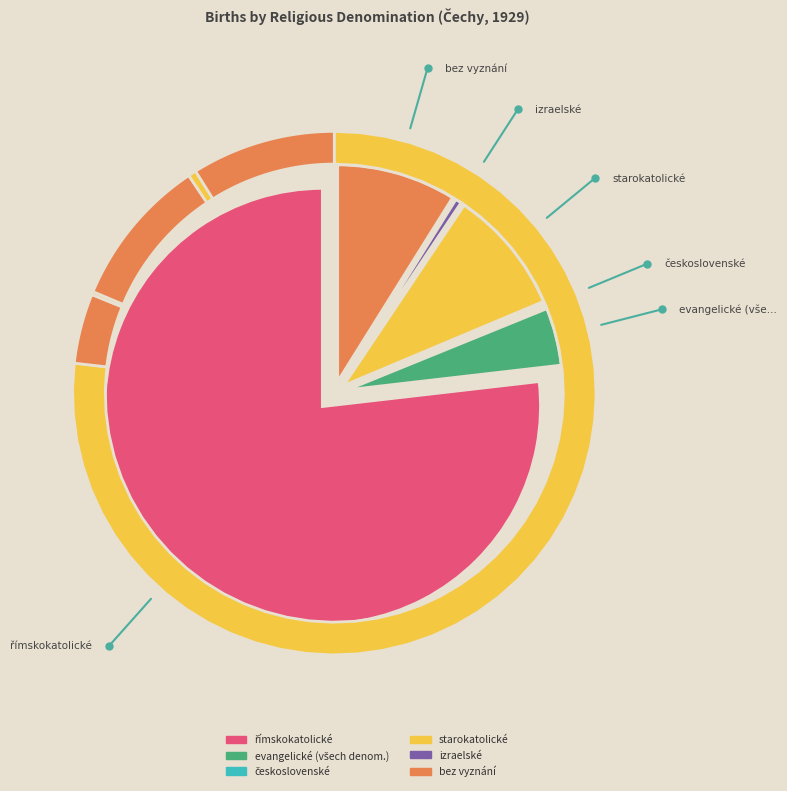

True or false: bez vyznání accounts for 9% of the total.

True